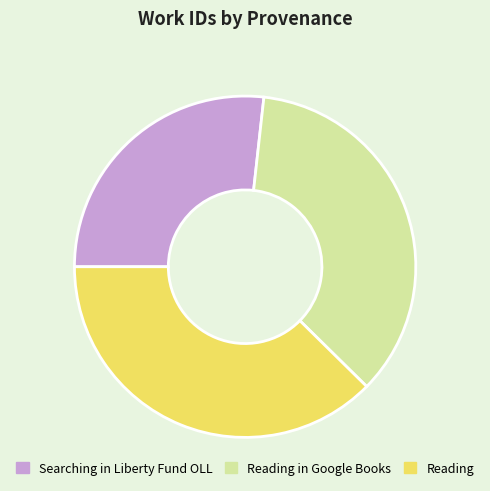

How many slices are in this pie chart?

3